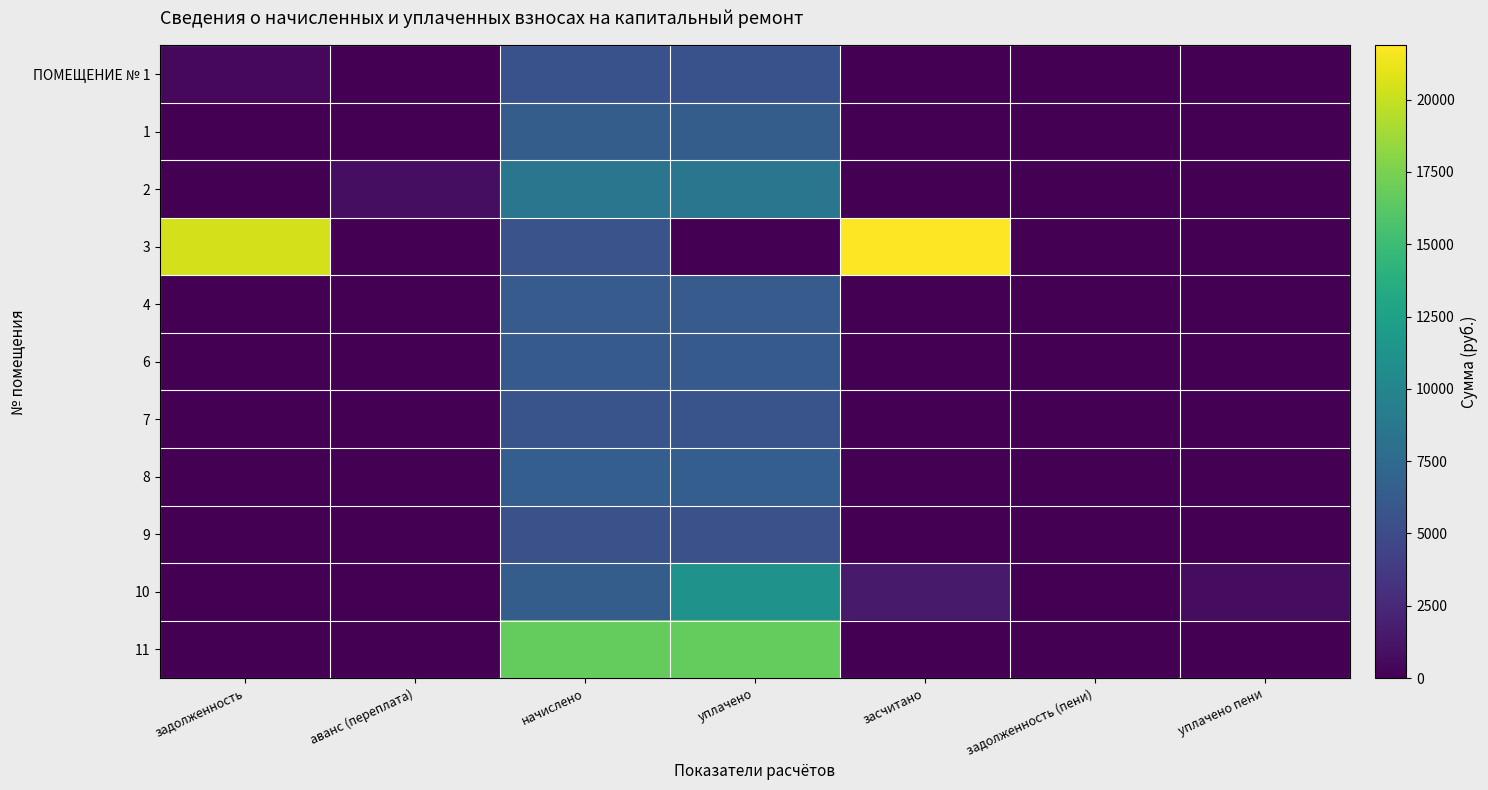

How many series are shown in this chart?

11